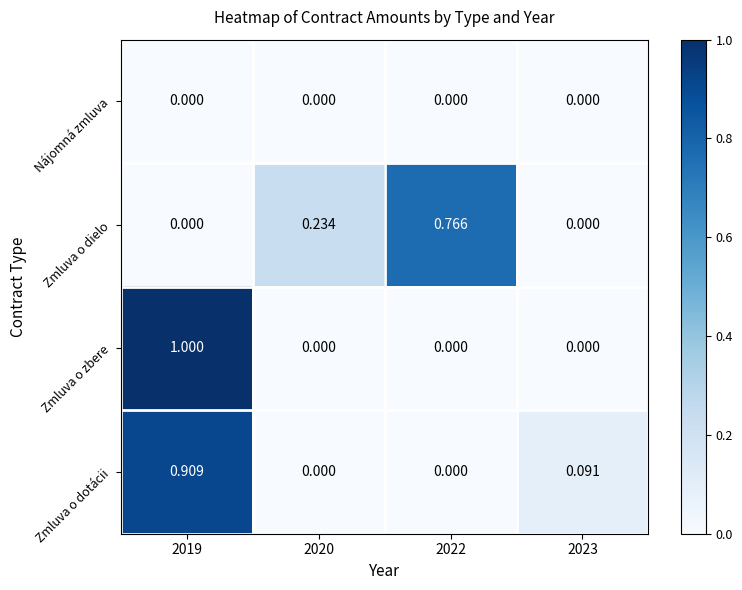

Count the number of categories in the chart.

4